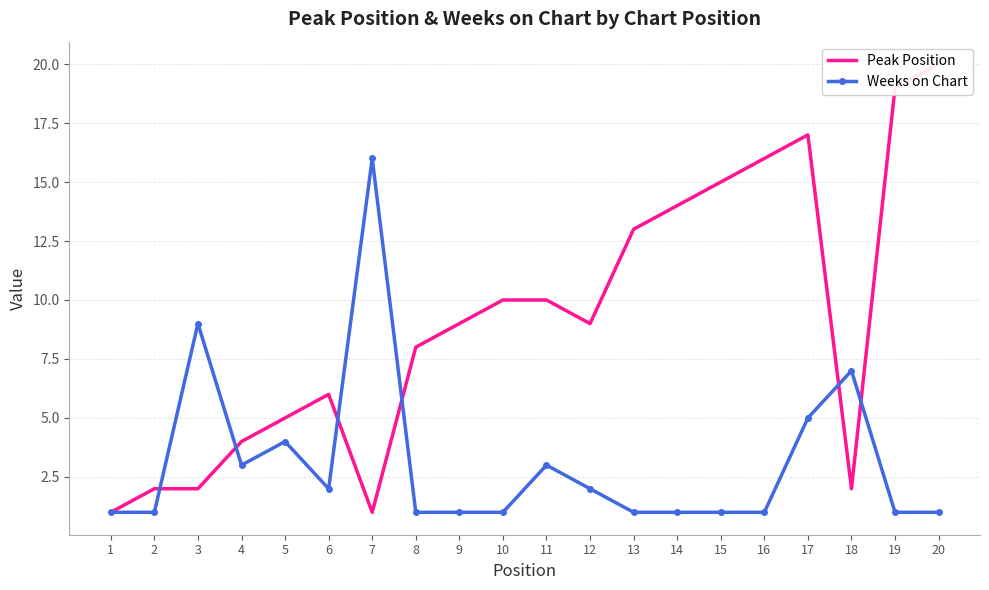

What is the minimum value for Peak Position?

1